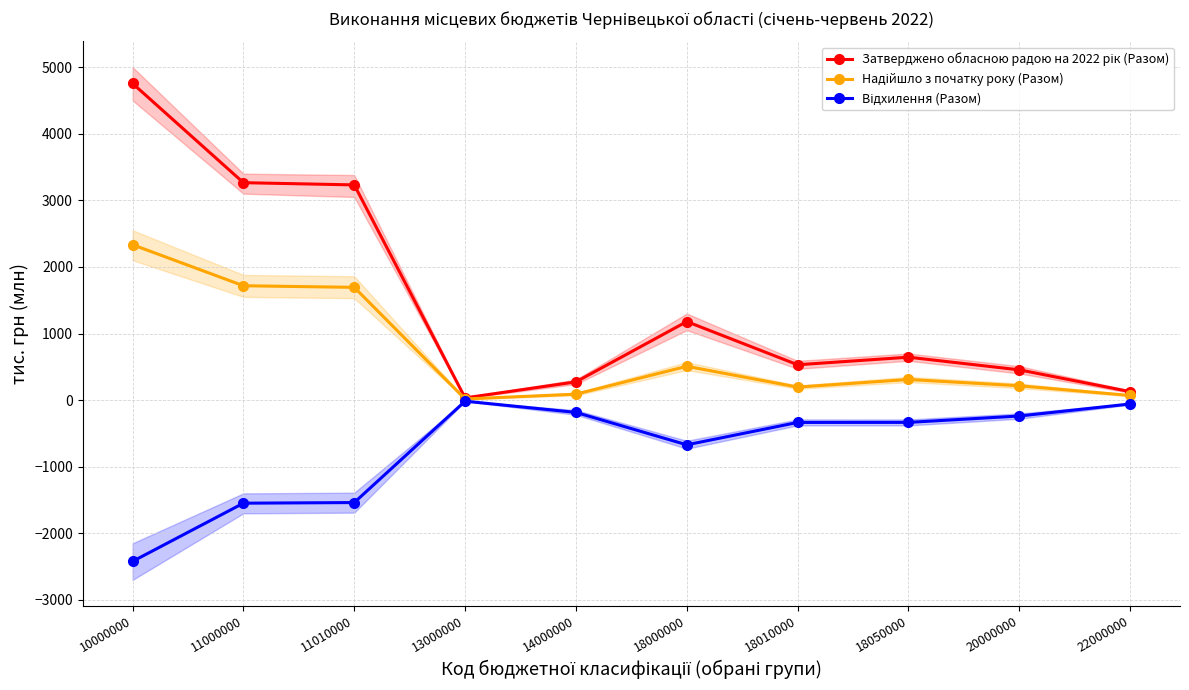

True or false: Відхилення (Разом) has a value of -671.4 at 18000000.

True